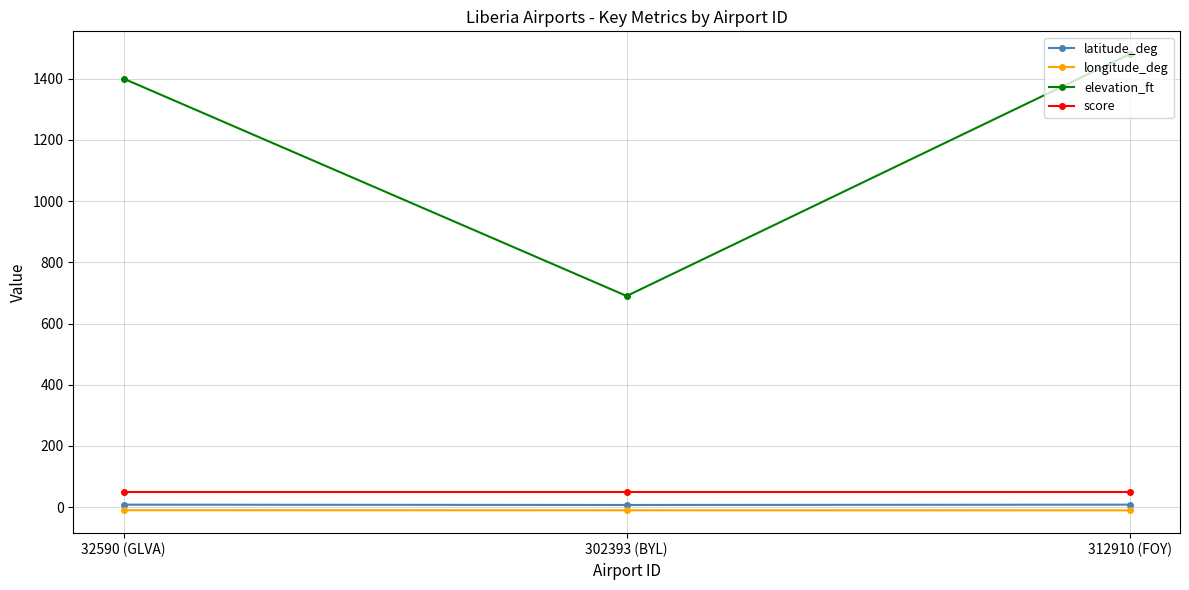

Which series has the largest total across all categories?

elevation_ft